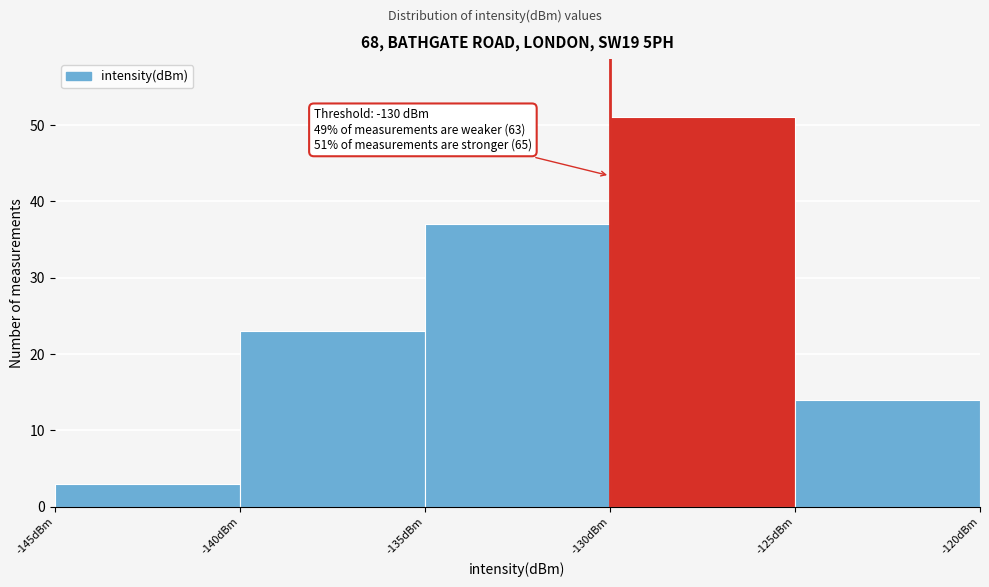

Which range on the x-axis has the tallest bar?

-130 to -125